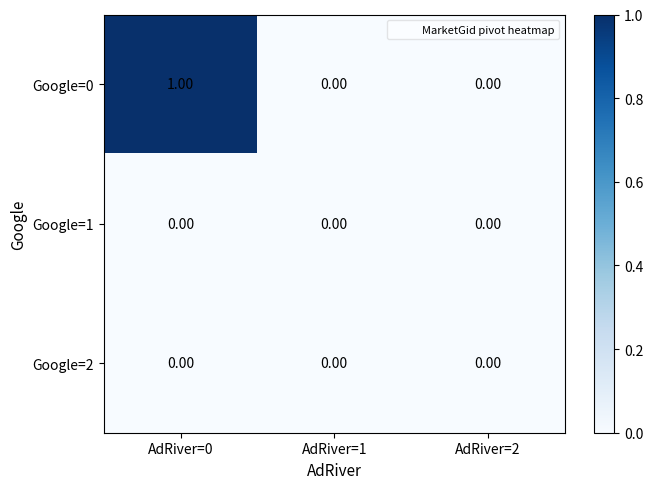

At which category is the sum across all series the highest?

AdRiver=0